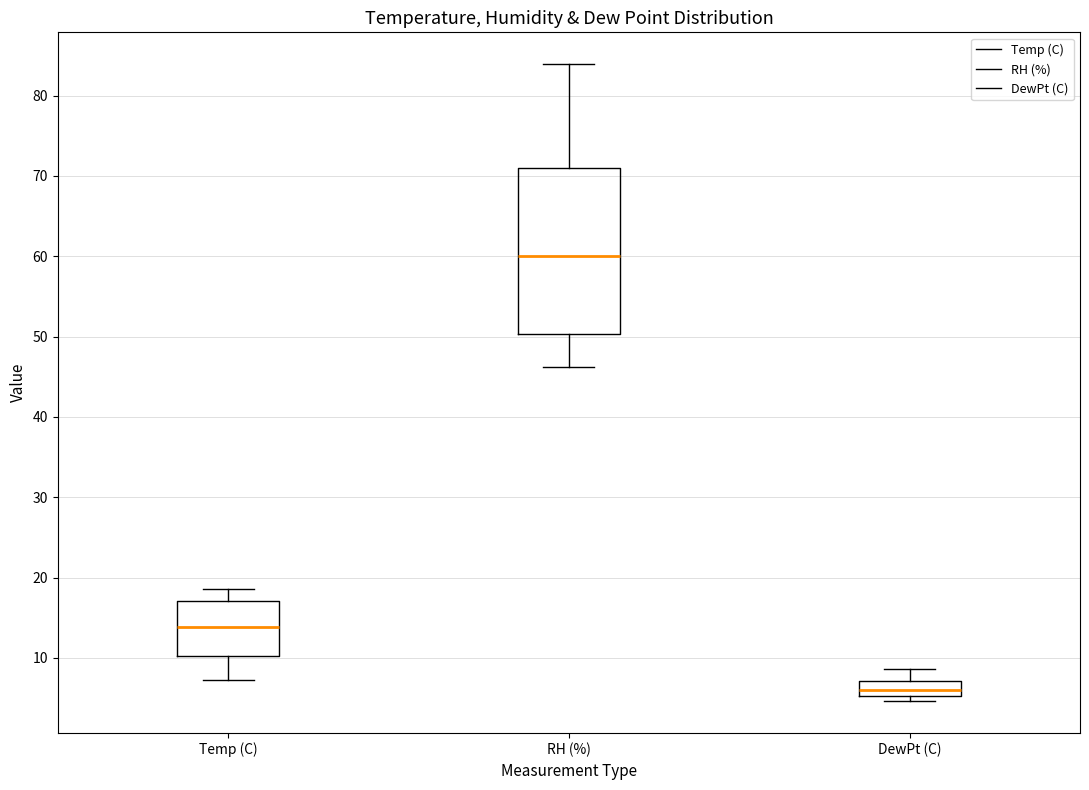

Where does the median line of the box for DewPt (C) sit on the y-axis? The values are not printed on the chart, so give them approximately, as read against the axis.

6